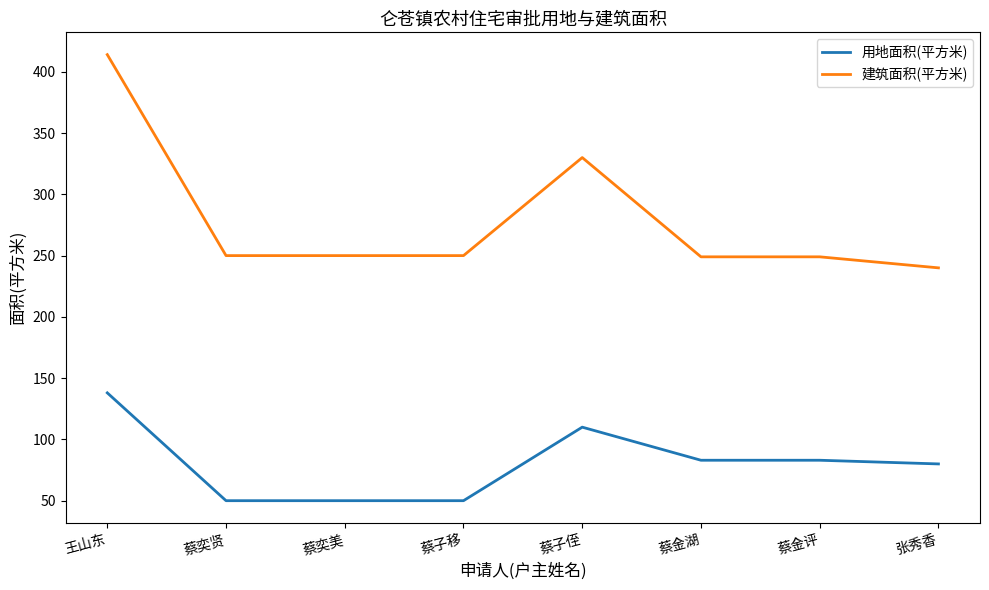

The value of 用地面积(平方米) at 蔡金评 is 83. True or false?

True